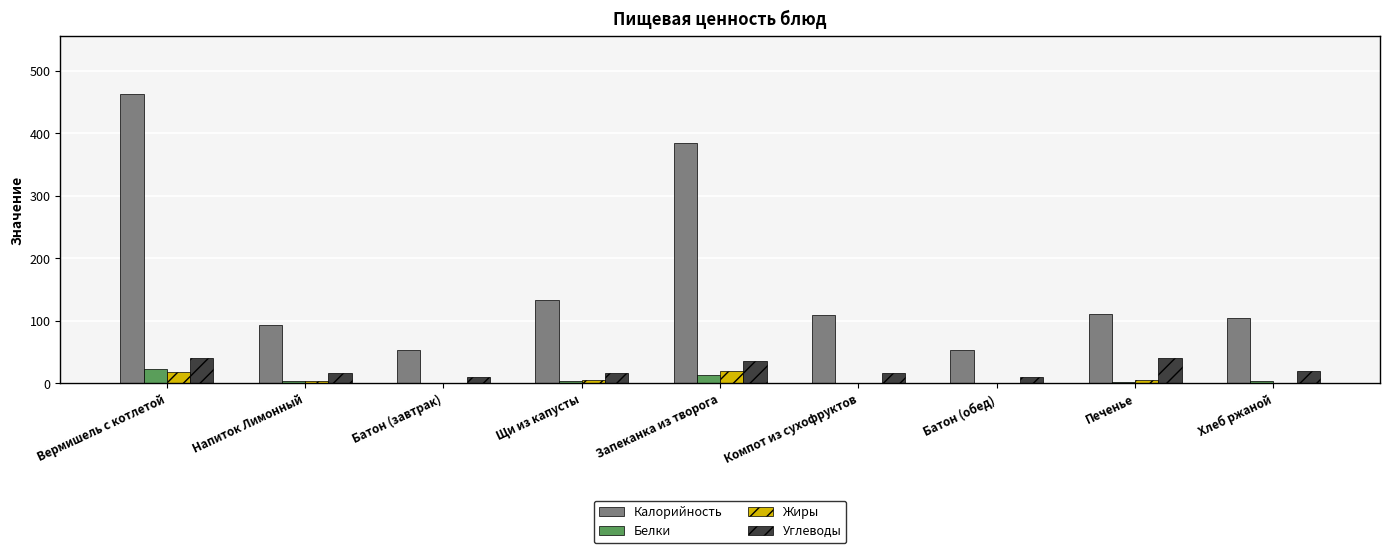

What is the sum of all Жиры values?

55.0